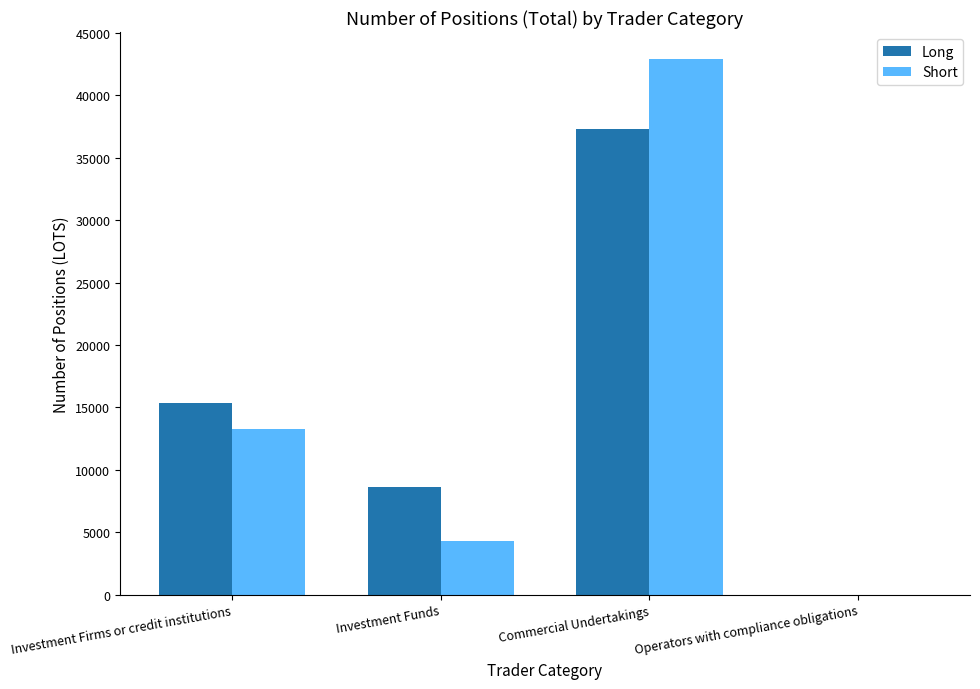

At which category is the sum across all series the highest?

Commercial Undertakings